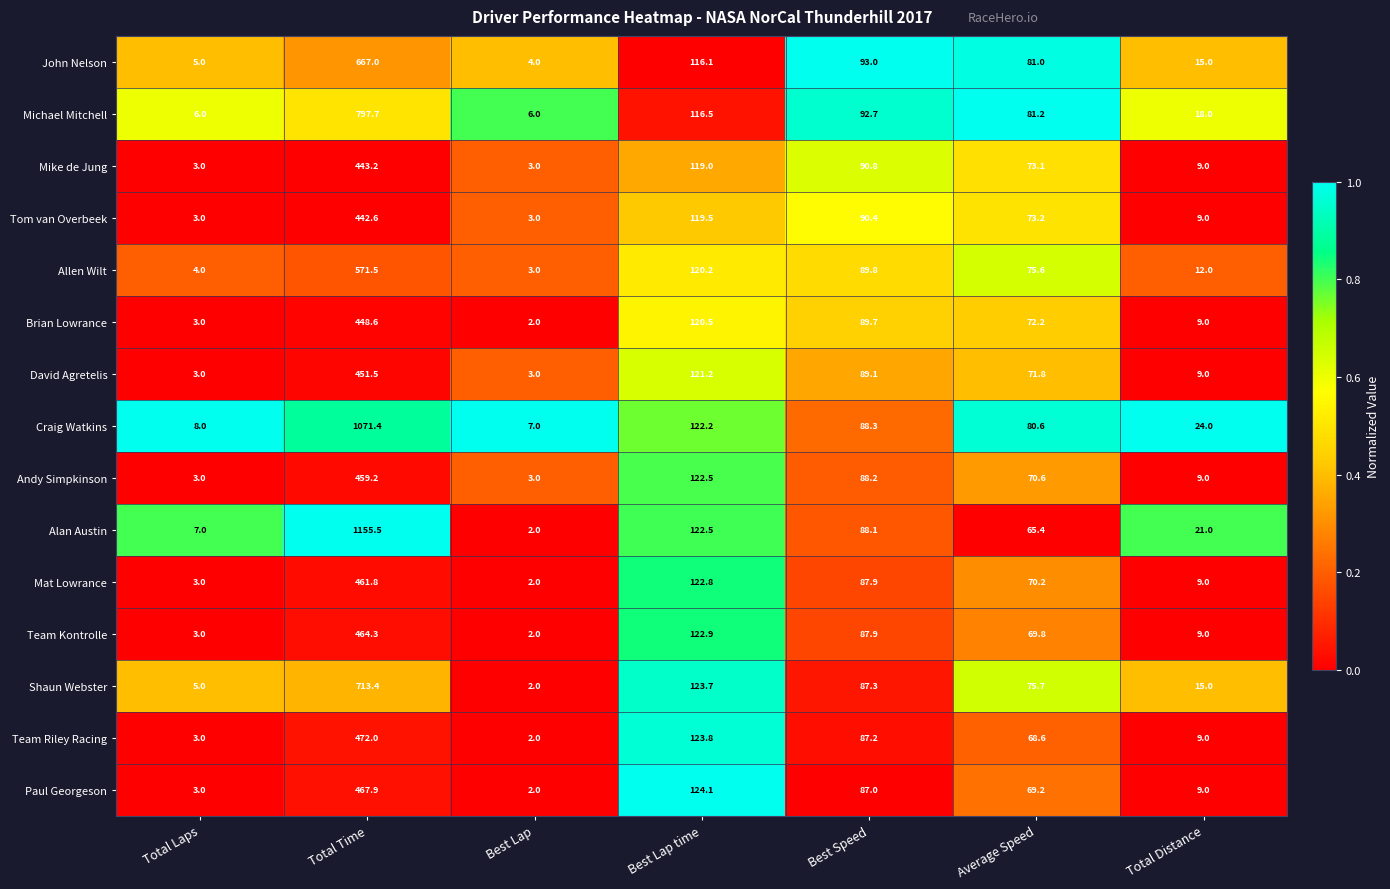

List the labels in order of Team Riley Racing value, largest first.

Total Time, Best Lap time, Best Speed, Average Speed, Total Distance, Total Laps, Best Lap